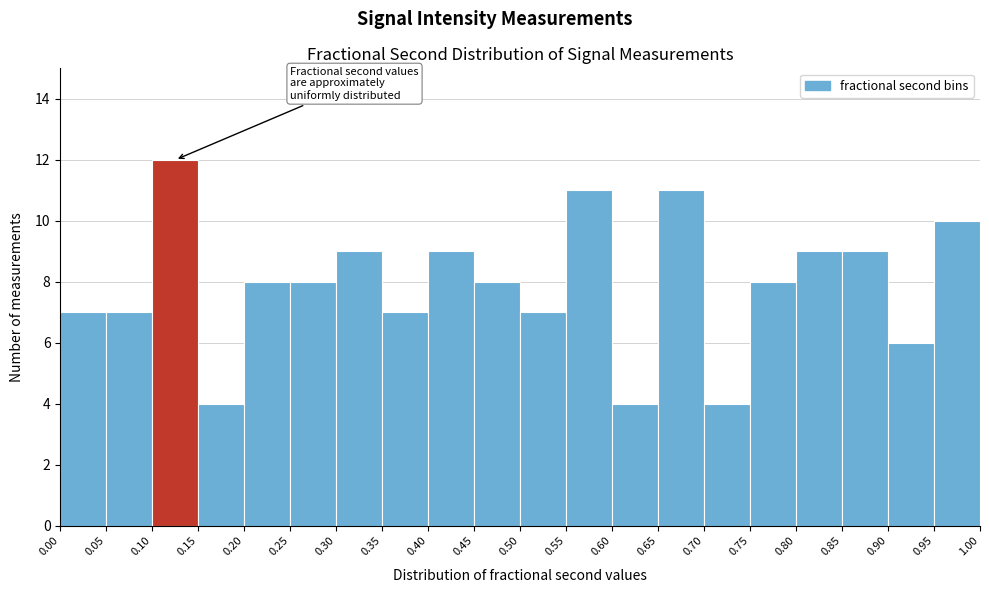

How tall is the bar that spans 0.00 to 0.05 on the x-axis? The values are not printed on the chart, so give them approximately, as read against the axis.

7